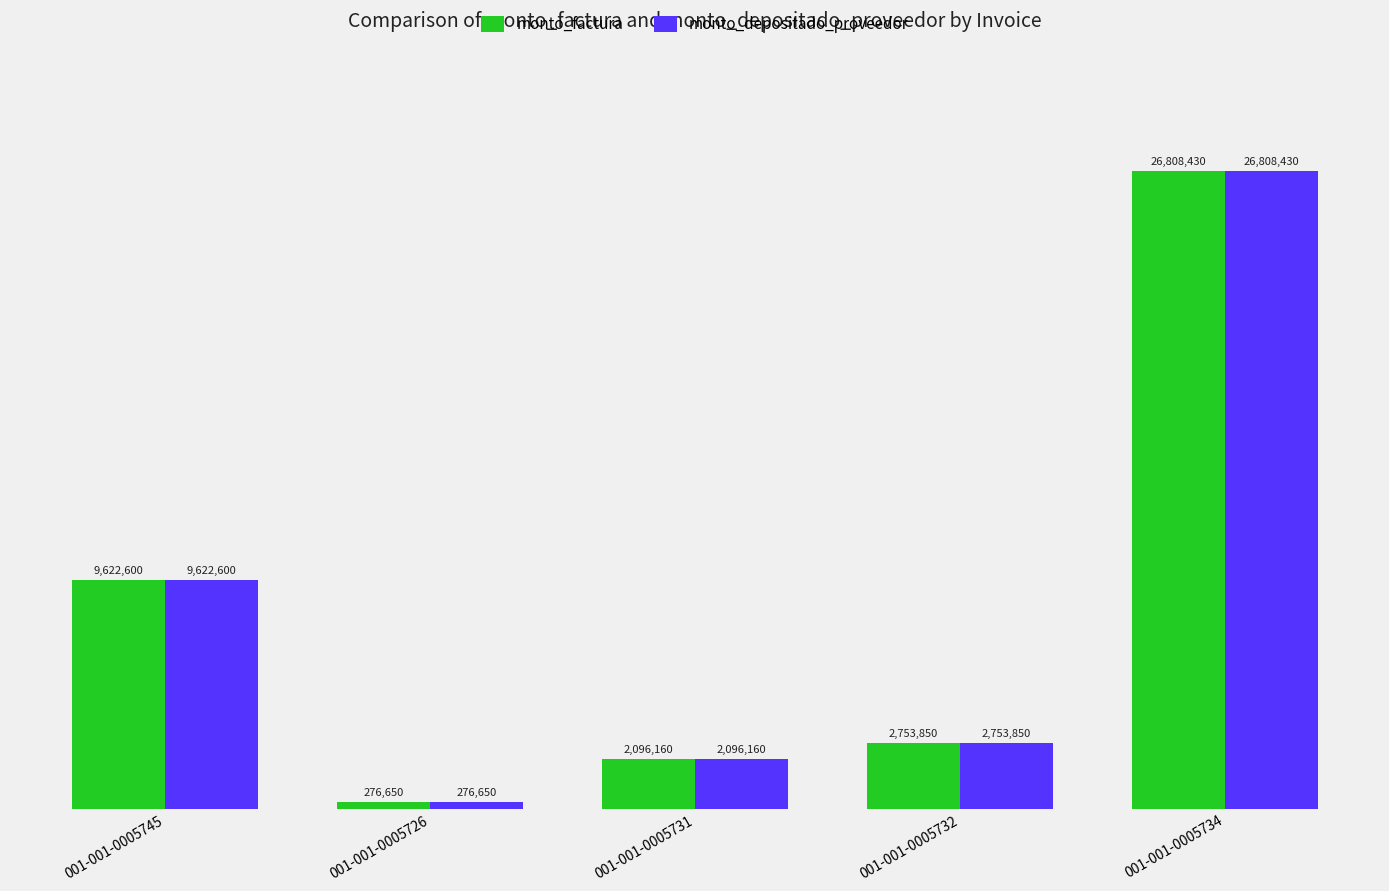

What is the label of the 2nd bar from the left?

001-001-0005726